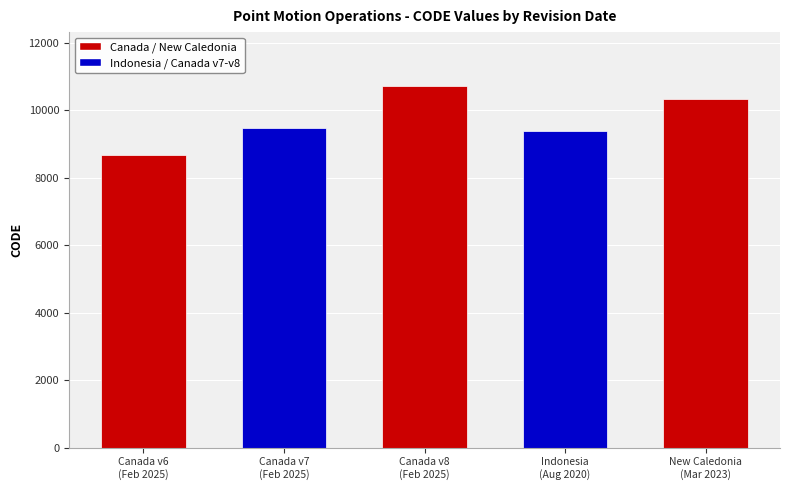

Reading left to right, list all the values displayed in this chart.

February 19, 2025=8676	February 19, 2025=9483	February 19, 2025=10707	August 29, 2020=9375	March 31, 2023=10323